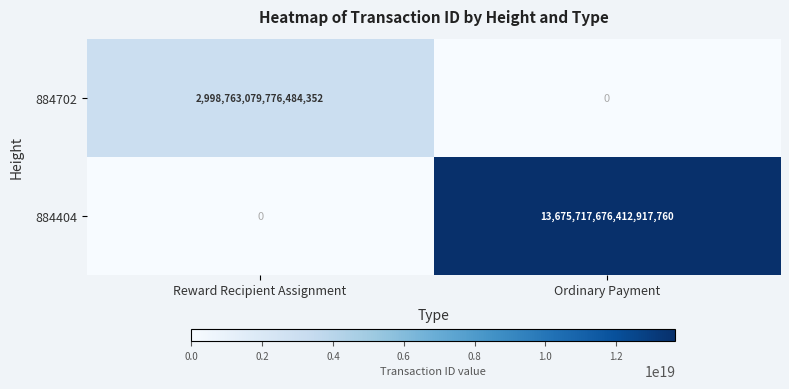

The 884702 series shows 1813424565508133888 at Ordinary Payment. True or false?

False